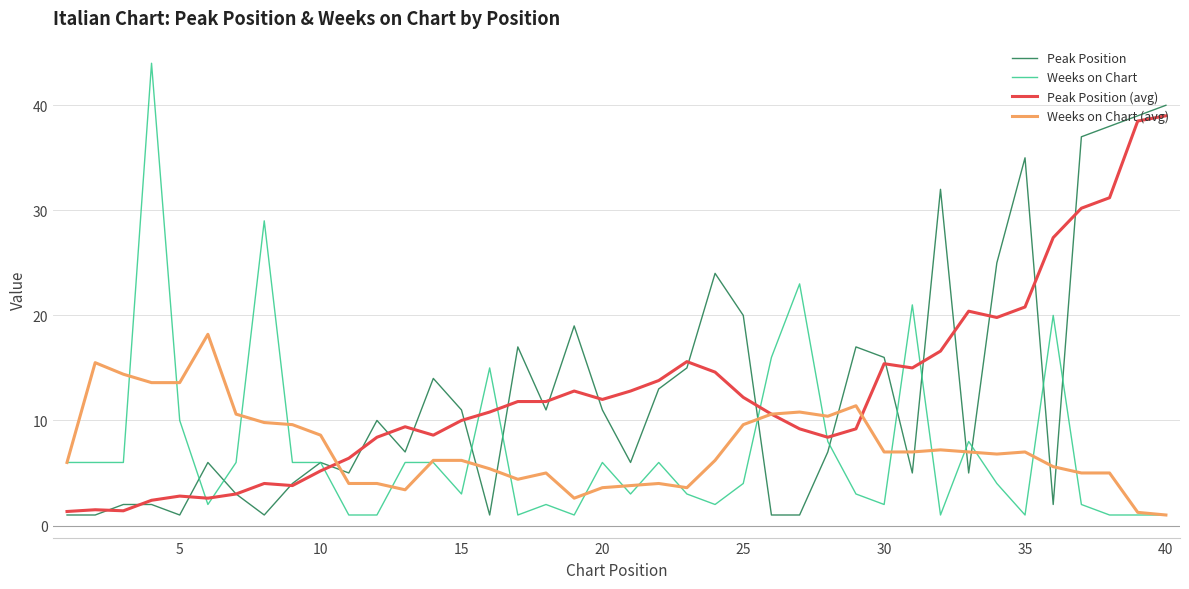

Which series has the widest spread of values?

Weeks on Chart